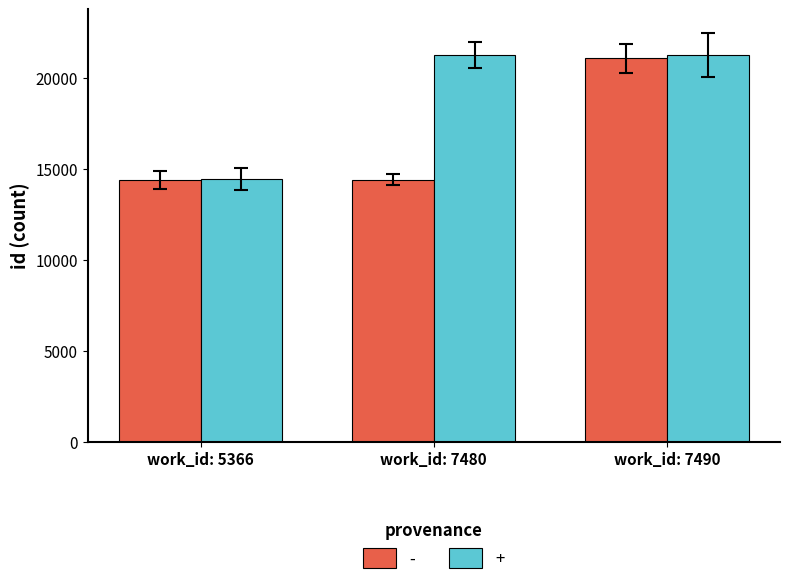

Are the bars grouped side by side (vs. stacked)?

Yes